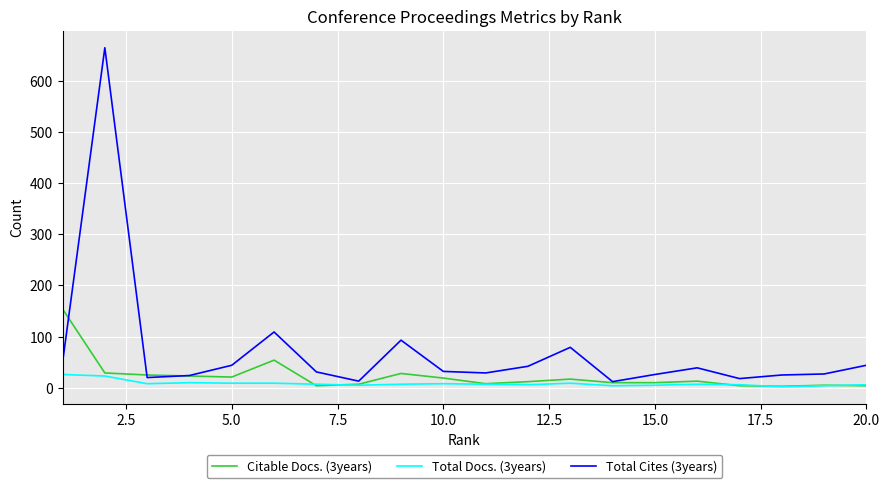

Which series has the largest total across all categories?

Total Cites (3years)